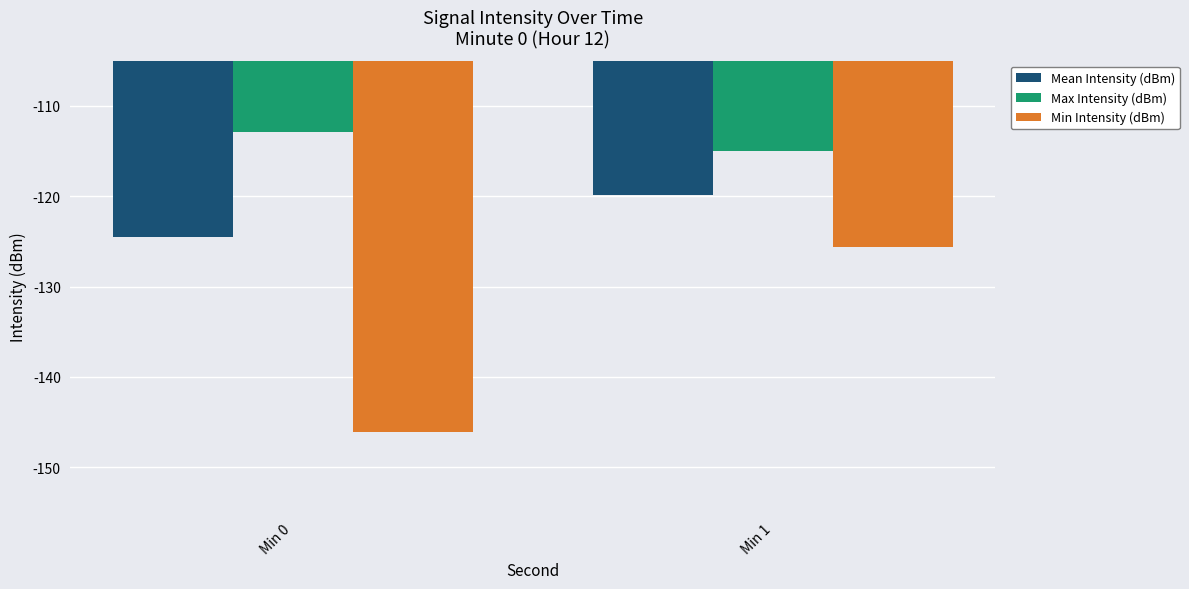

Which series has the largest total across all categories?

Max Intensity (dBm)